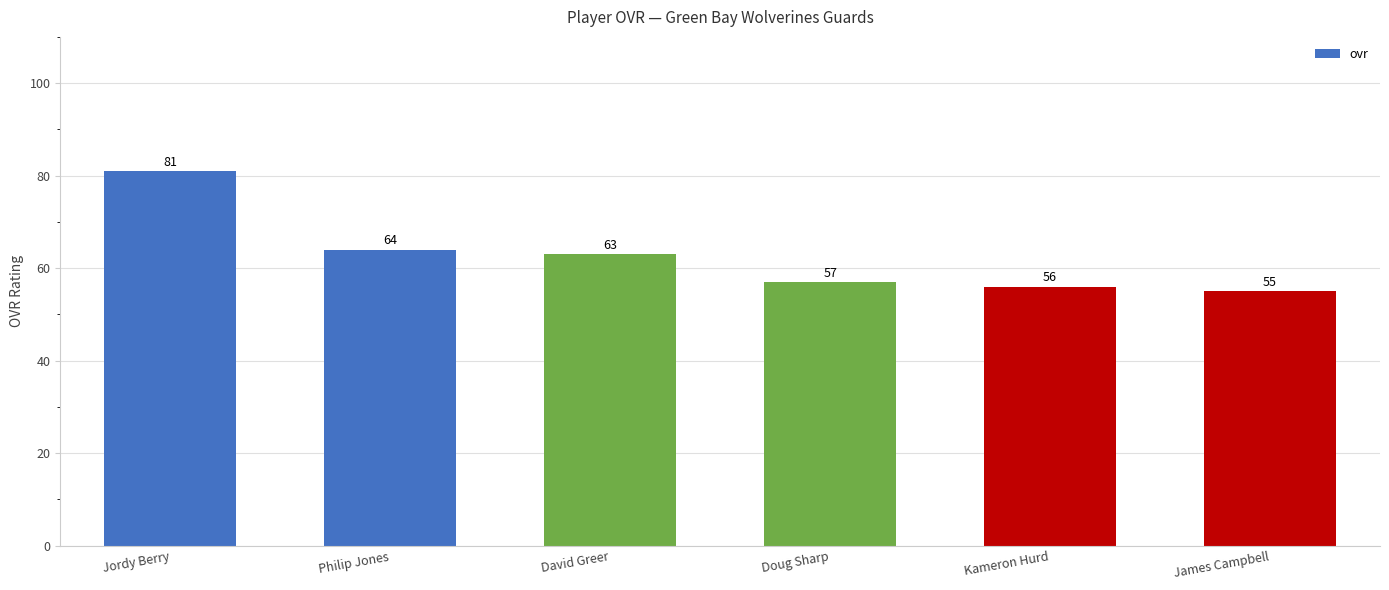

What is the sum of the values at David Greer and Jordy Berry?

144